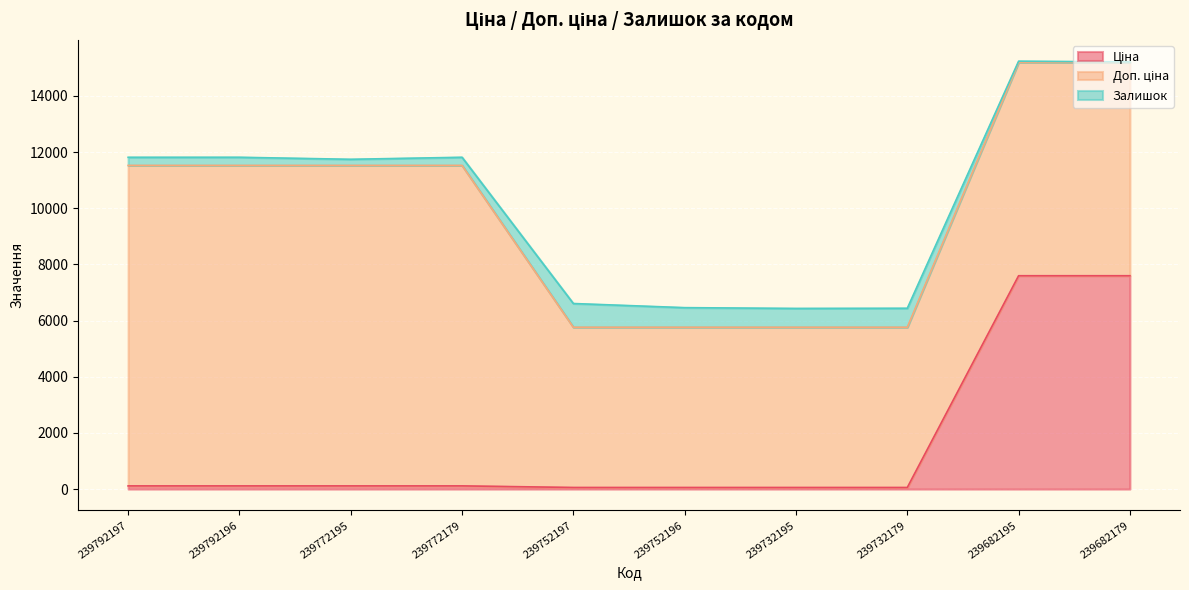

What is the spread (max minus min) of values at 239792197?

11410.0